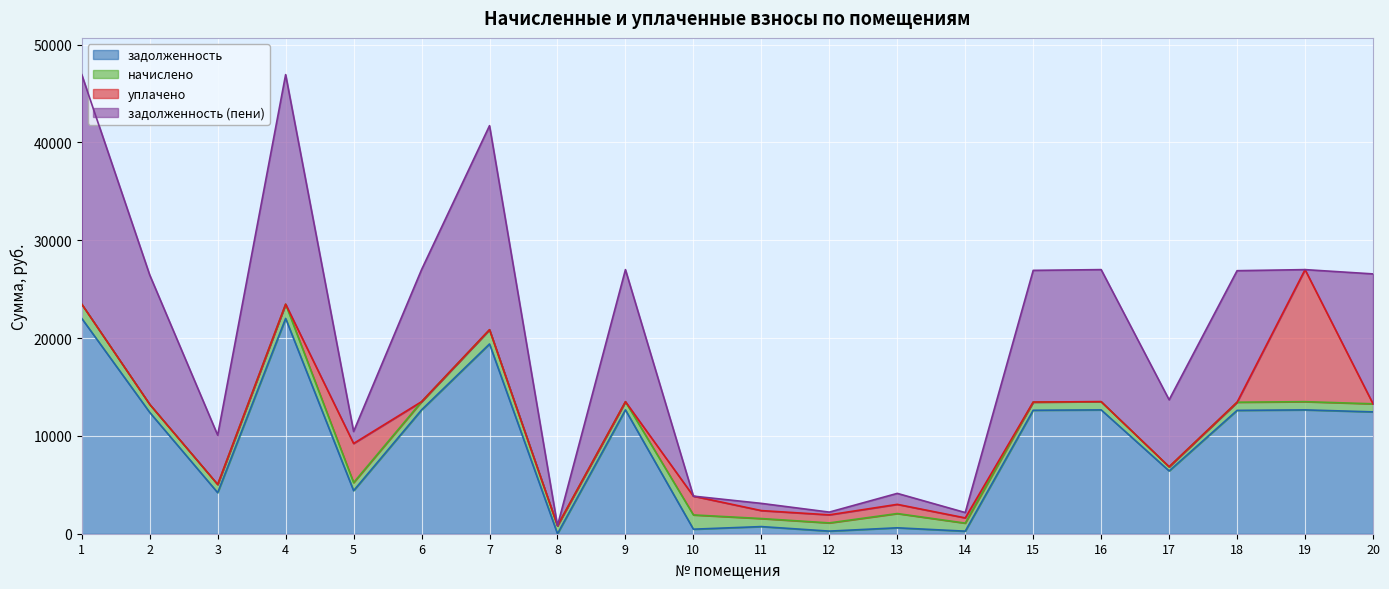

In начислено, how many points are higher than both neighbors (excluding endpoints)?

5